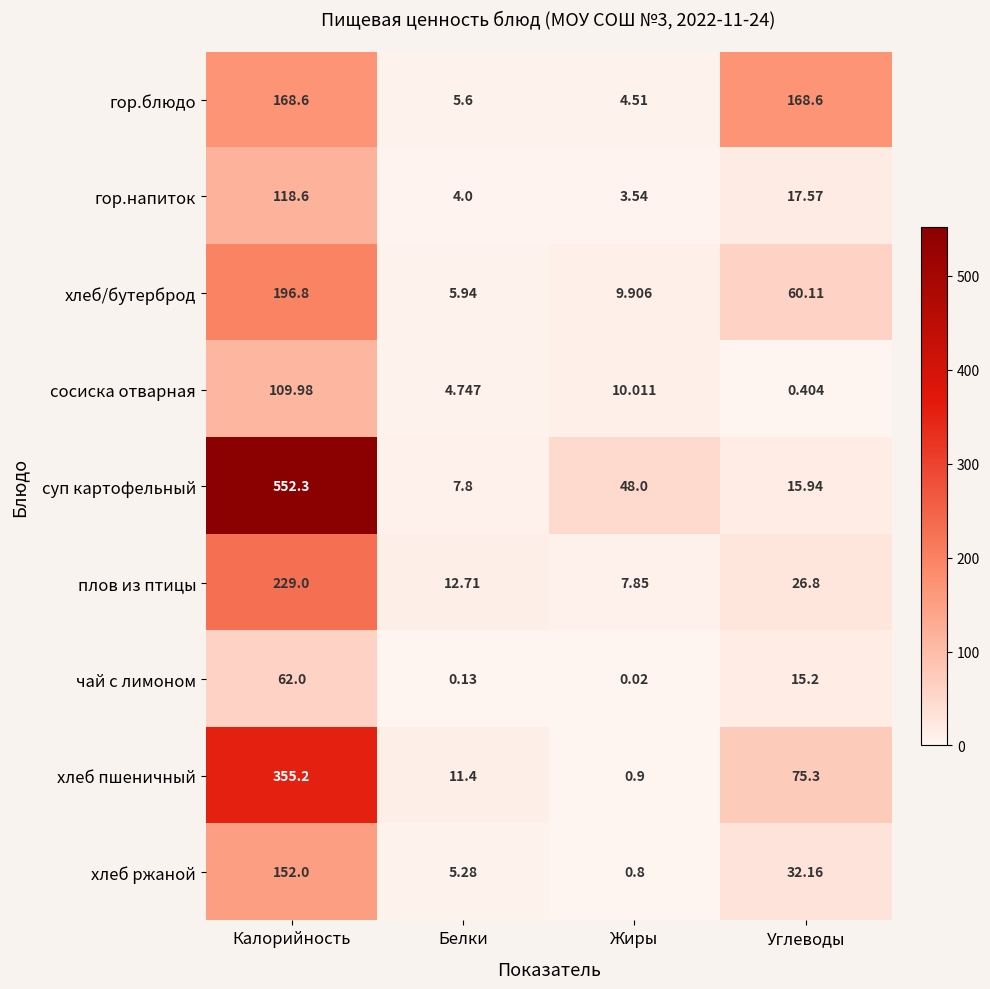

Which category has the lowest value in the гор.напиток series?

Жиры